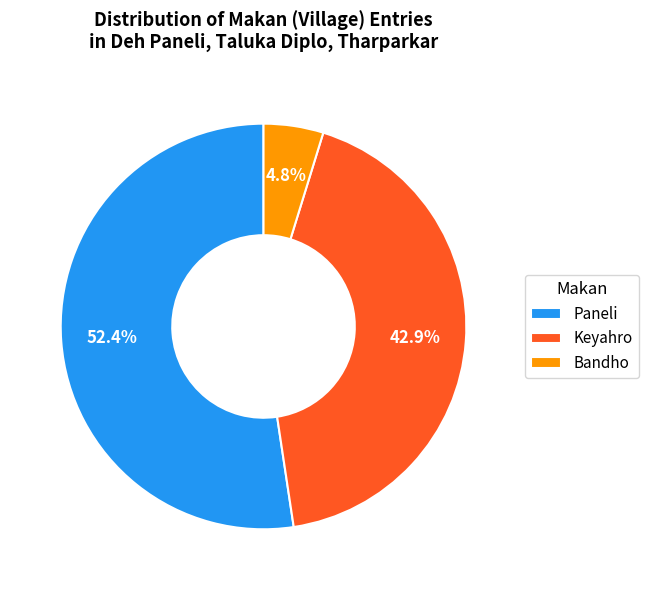

The Keyahro slice represents 34% of the pie. True or false?

False